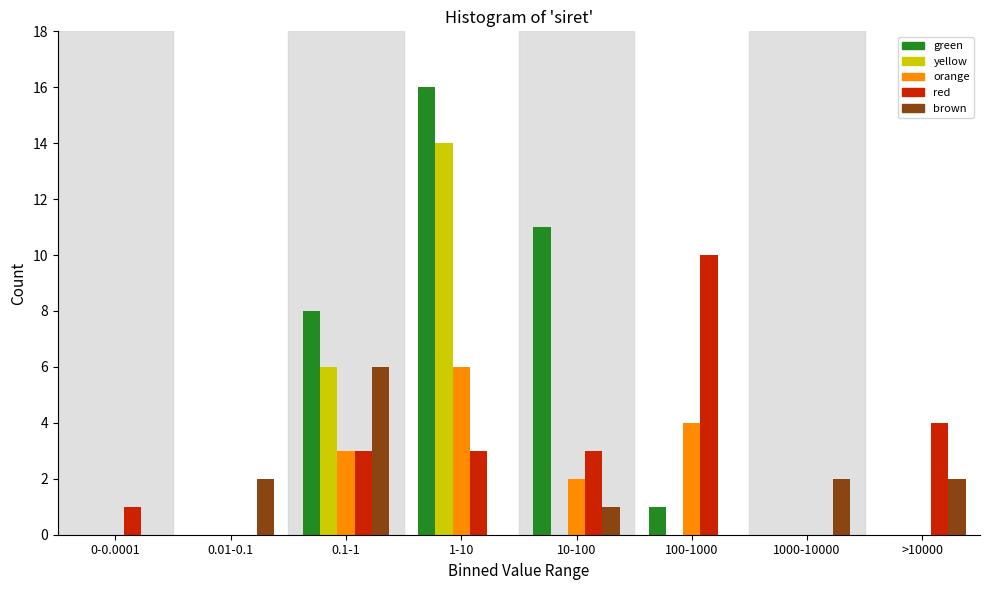

Which category has the highest value across all series?

1-10